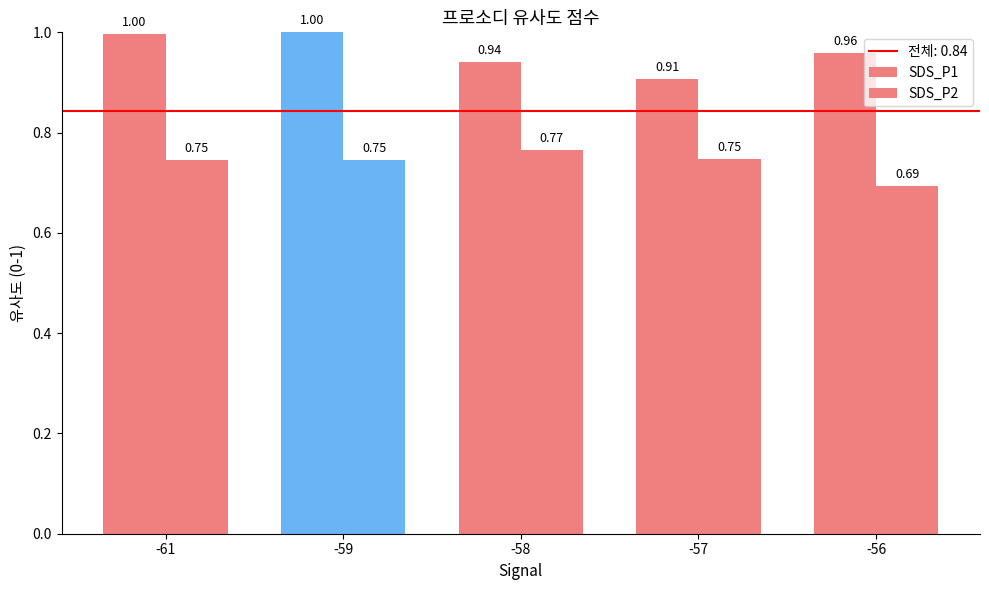

How many data points does each series have?

5